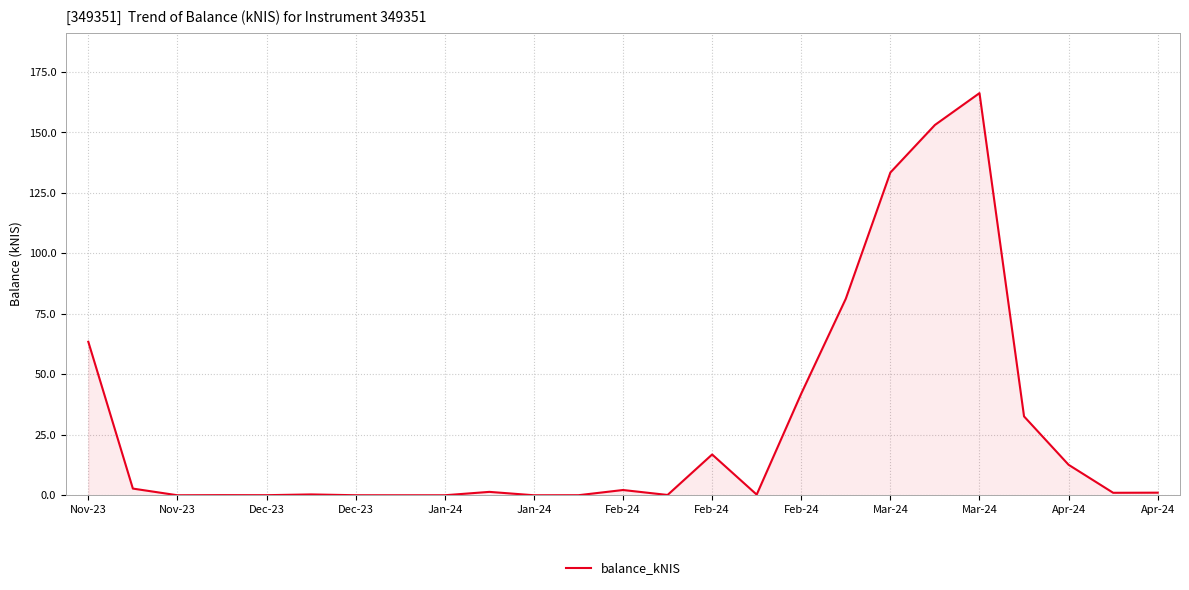

What is the greatest value displayed?

166.3